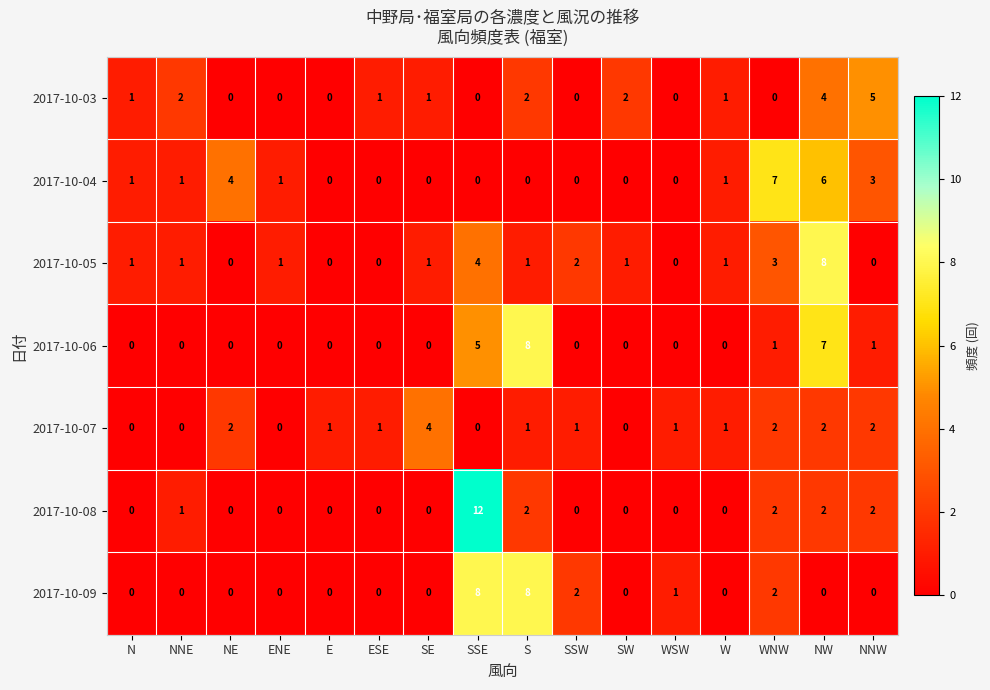

What is the total value across all series at SE?

6